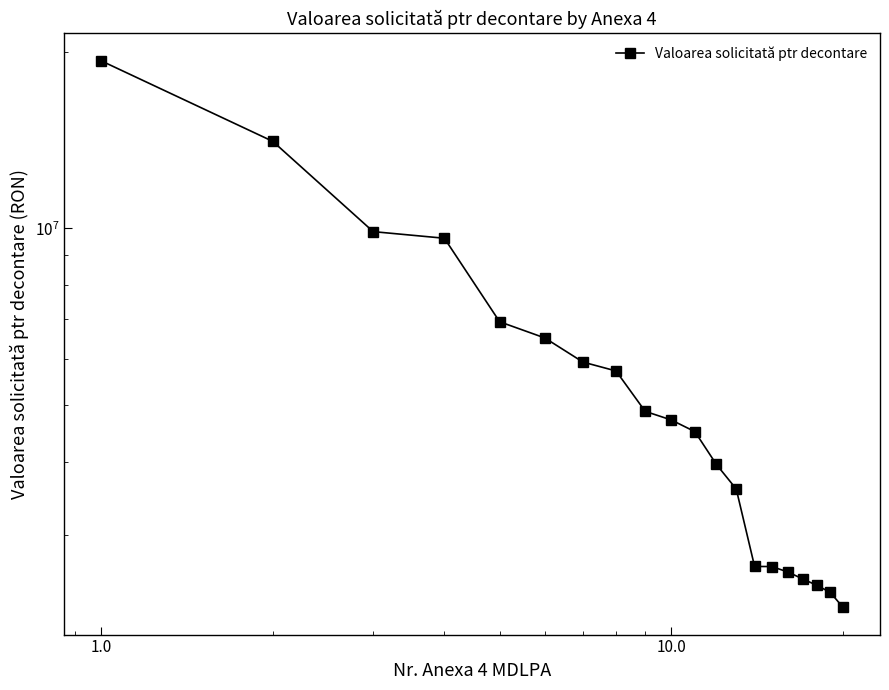

What is the ratio of the value at 10 to the value at 1000.0?

0.7